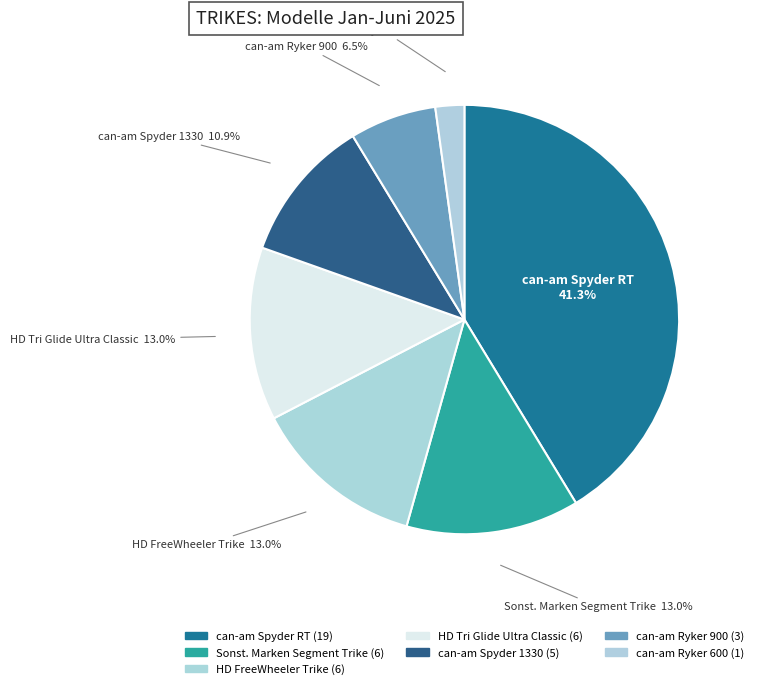

How many slices are in this pie chart?

7